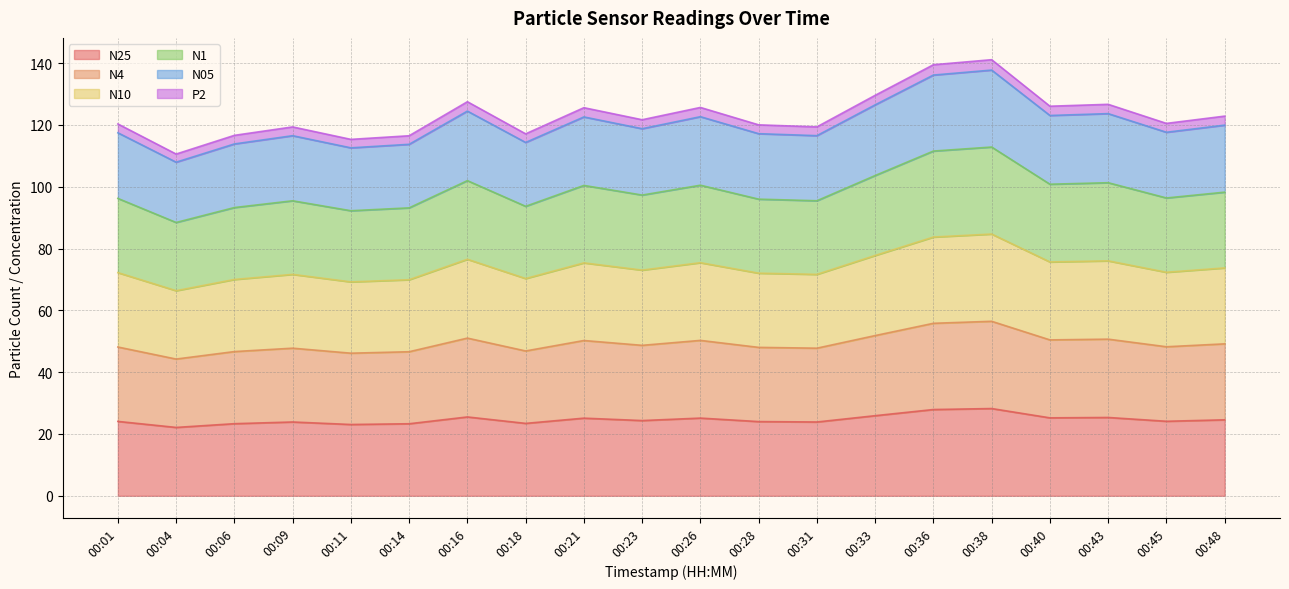

The value of N25 at 00:31 is 23.9. True or false?

True